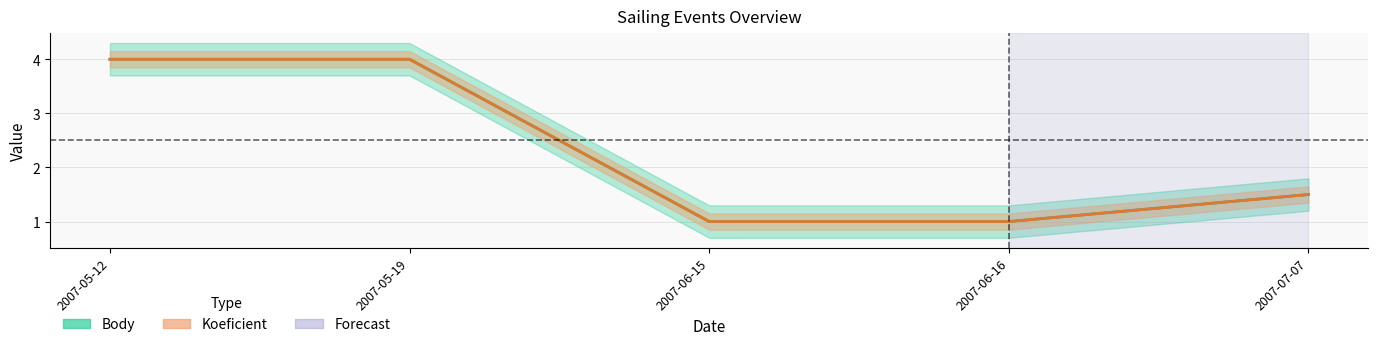

Where is Body nearest to the value 2?

2007-07-07